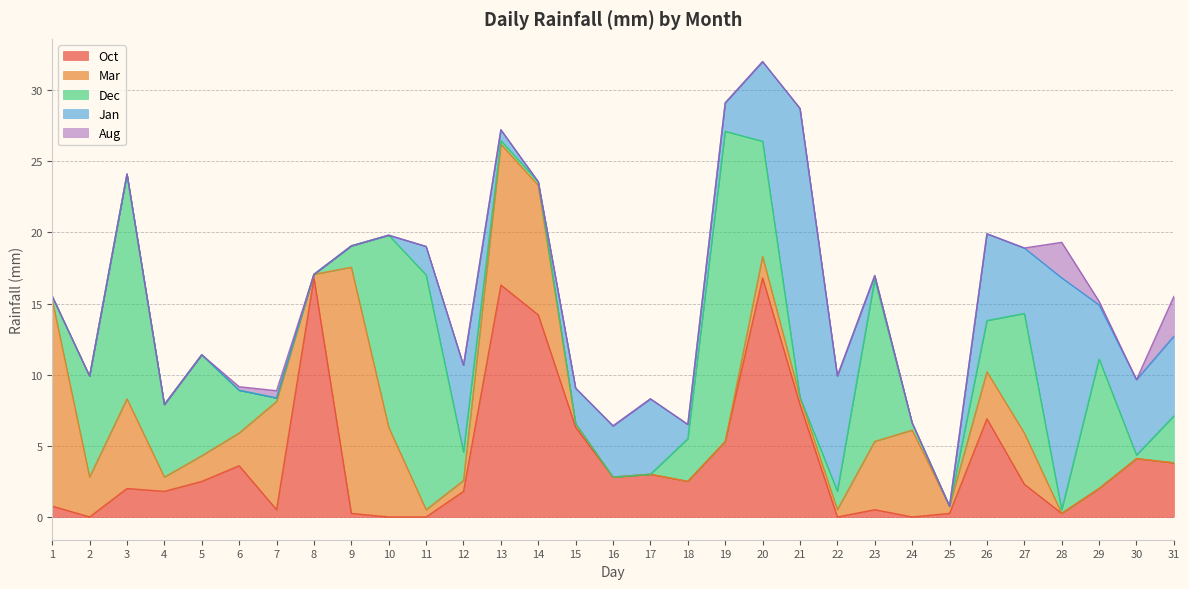

How many positive values does the Dec series have?

25